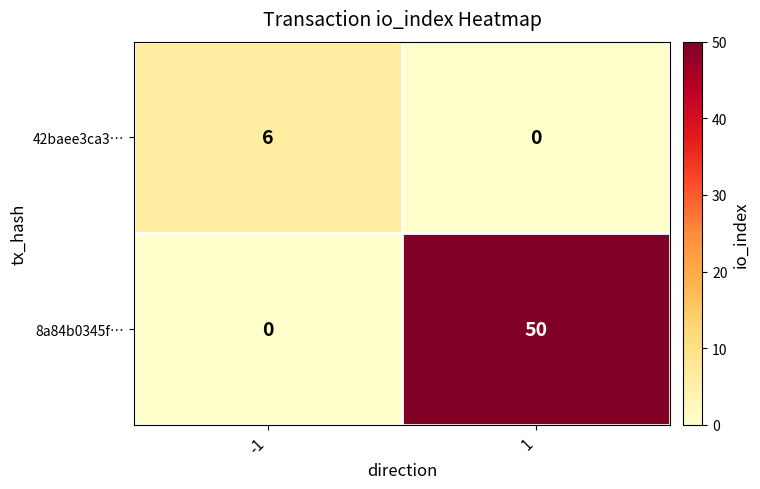

At which category is the sum across all series the highest?

1